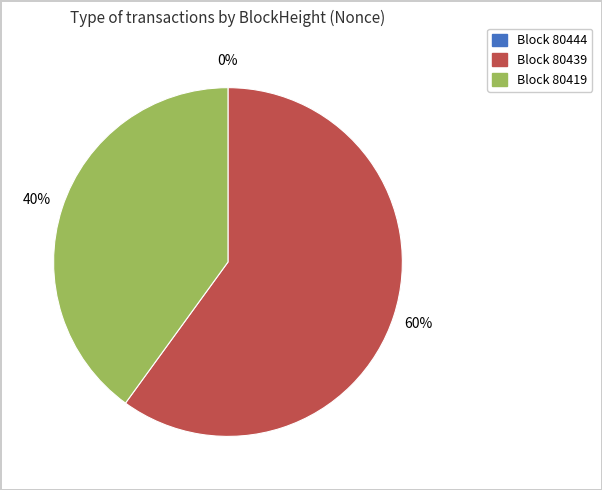

To the nearest percent, what is the average slice percentage?

33%